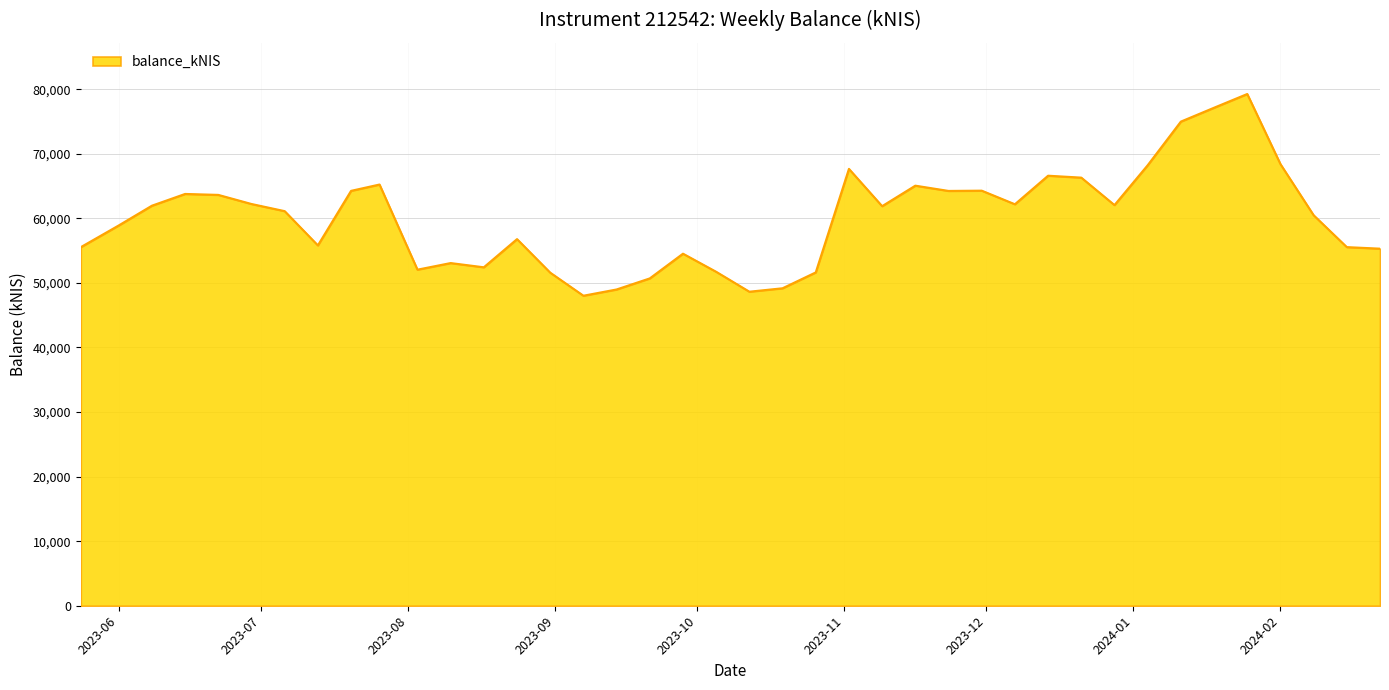

Count the number of data series in this chart.

1